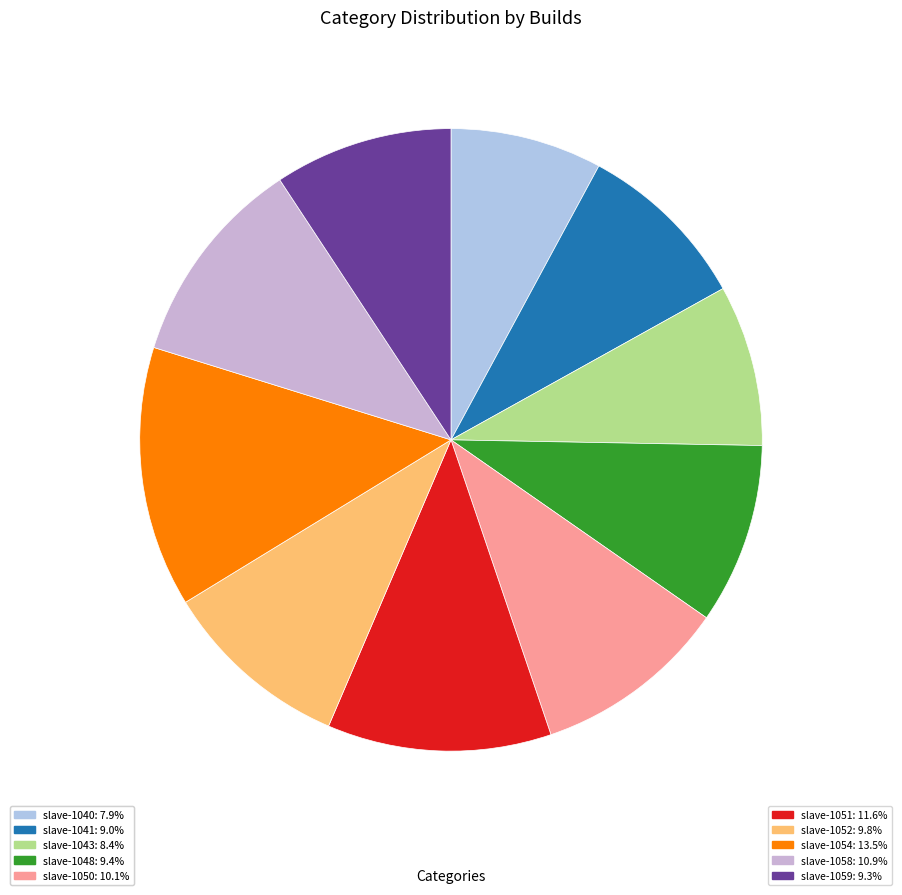

Count the number of slices in the pie.

10